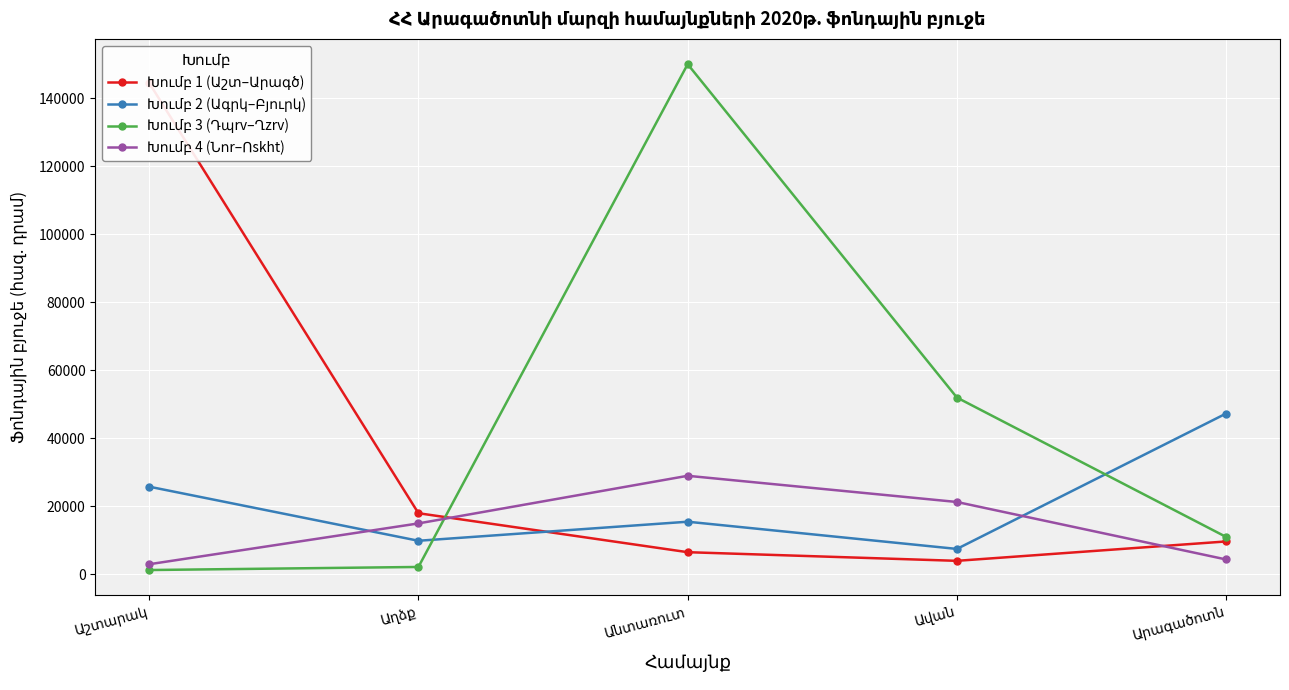

At which category does Խումբ 2 (Ագրկ–Բյուրկ) reach its first local peak?

Անտառուտ